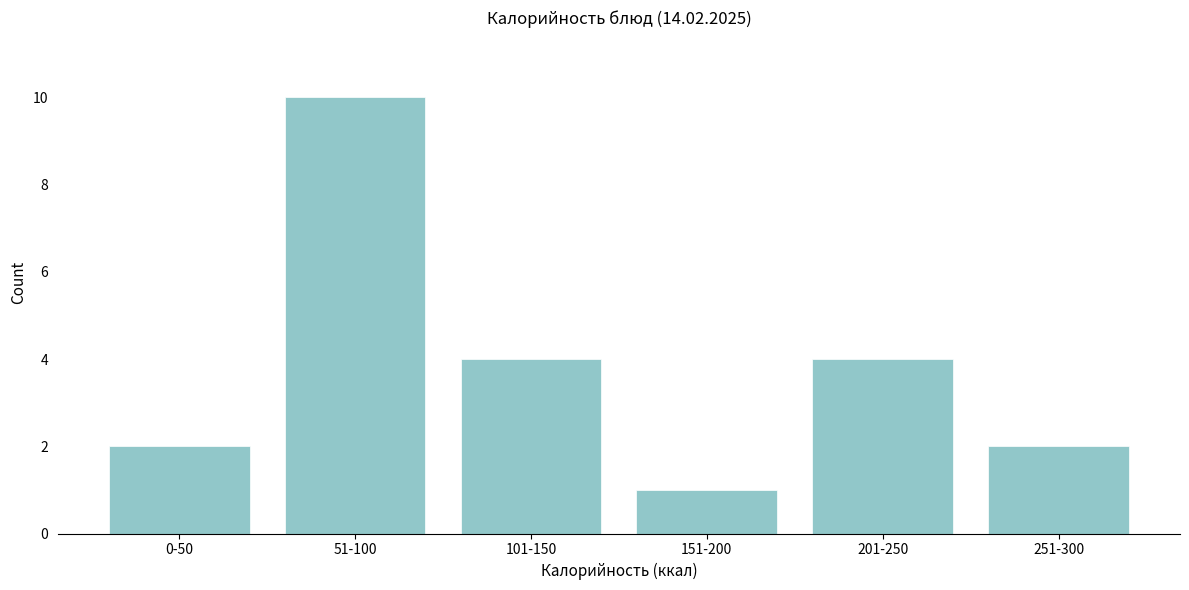

Reading left to right, transcribe all the data shown in this chart.

2	10	4	1	4	2